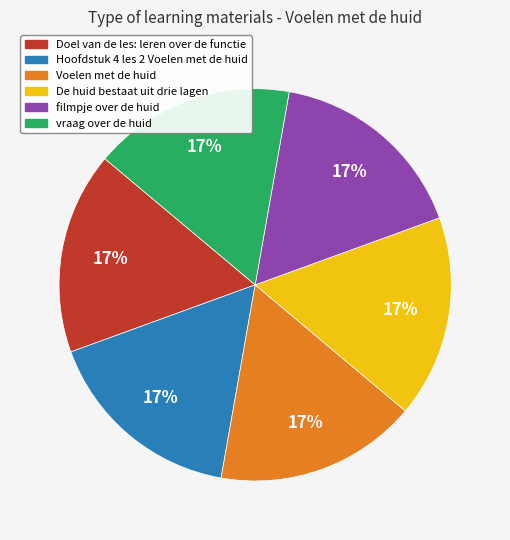

Do Hoofdstuk 4 les 2 Voelen met de huid and Voelen met de huid together represent more than half of the pie?

No